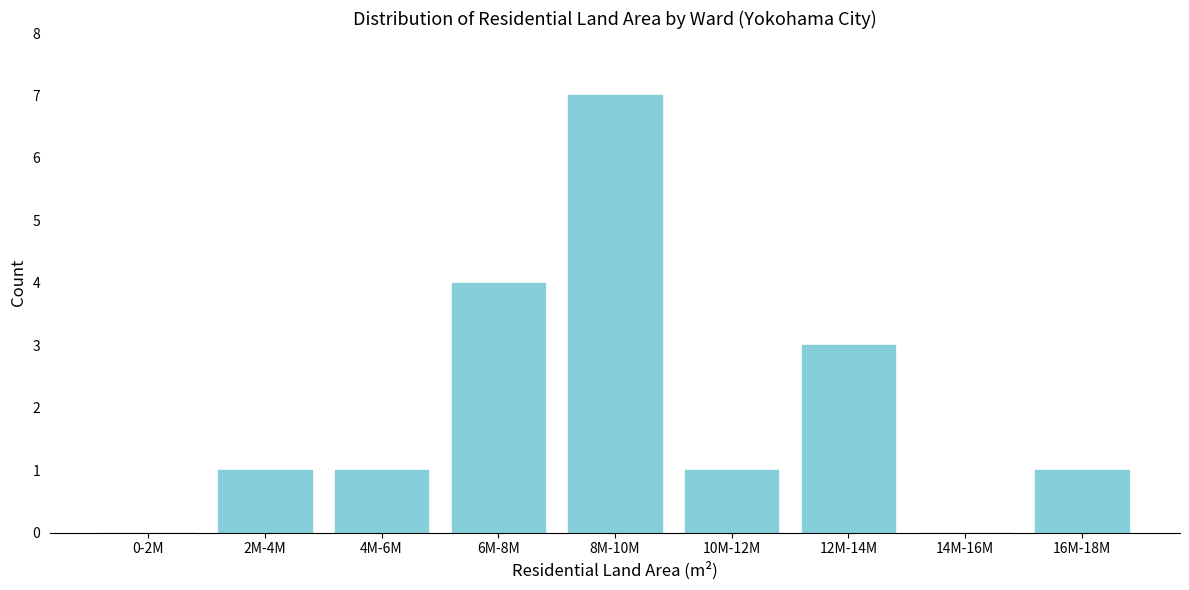

Reading left to right, transcribe all the data shown in this chart.

0-2M=0	2M-4M=1	4M-6M=1	6M-8M=4	8M-10M=7	10M-12M=1	12M-14M=3	14M-16M=0	16M-18M=1